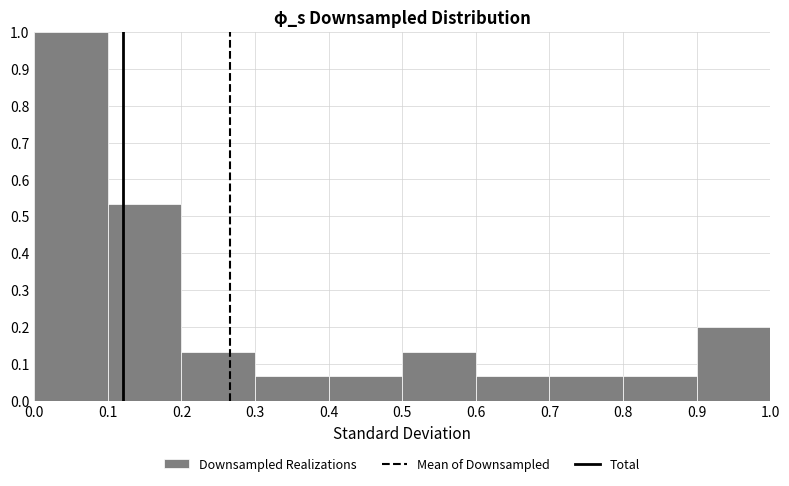

Reading left to right, transcribe this chart: for each bar, give the range it covers on the x-axis and its height. The values are not printed on the chart, so give them approximately, as read against the axis.

0.0 to 0.1: 1.00
0.1 to 0.2: 0.53
0.2 to 0.3: 0.13
0.3 to 0.4: 0.07
0.4 to 0.5: 0.07
0.5 to 0.6: 0.13
0.6 to 0.7: 0.07
0.7 to 0.8: 0.07
0.8 to 0.9: 0.07
0.9 to 1.0: 0.20